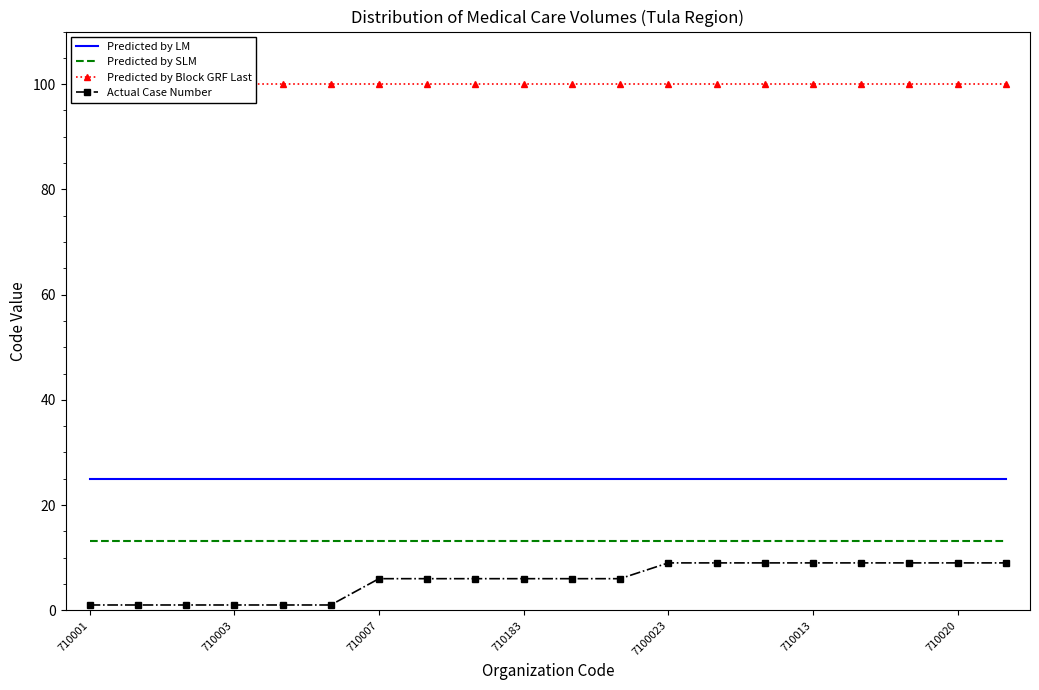

True or false: Predicted by LM and Predicted by SLM cross at least once.

False